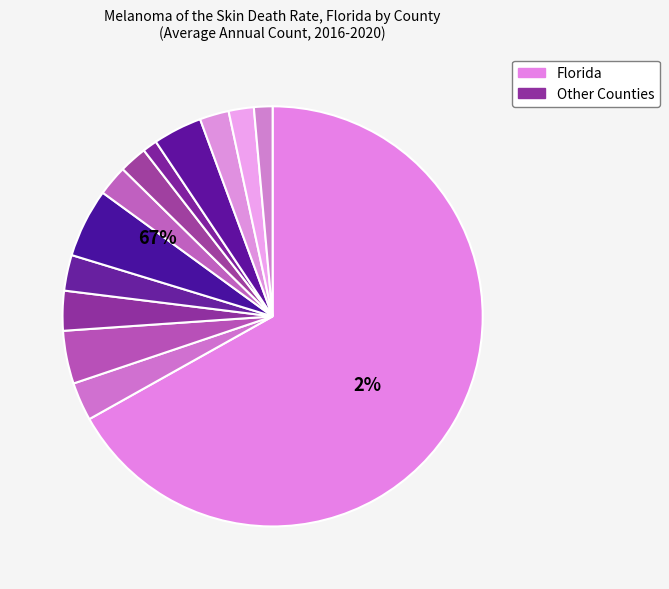

Does any single category account for the majority?

Yes